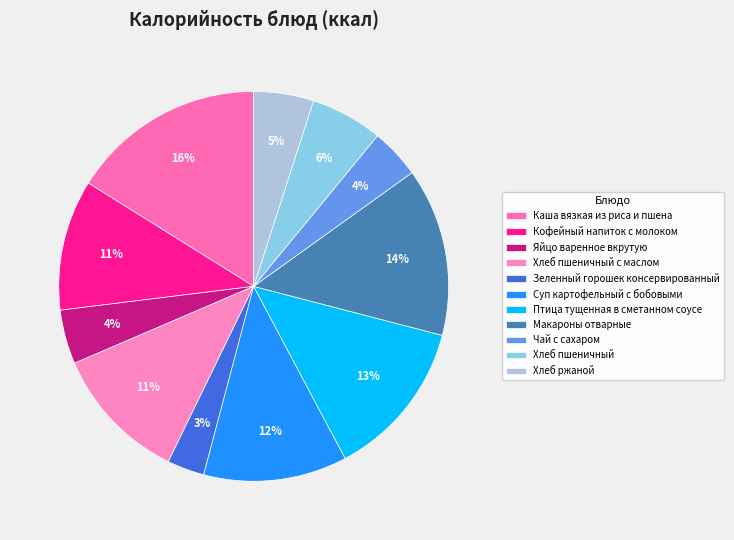

What is the ratio of the value at Хлеб ржаной to the value at Зеленный горошек консервированный?

1.6